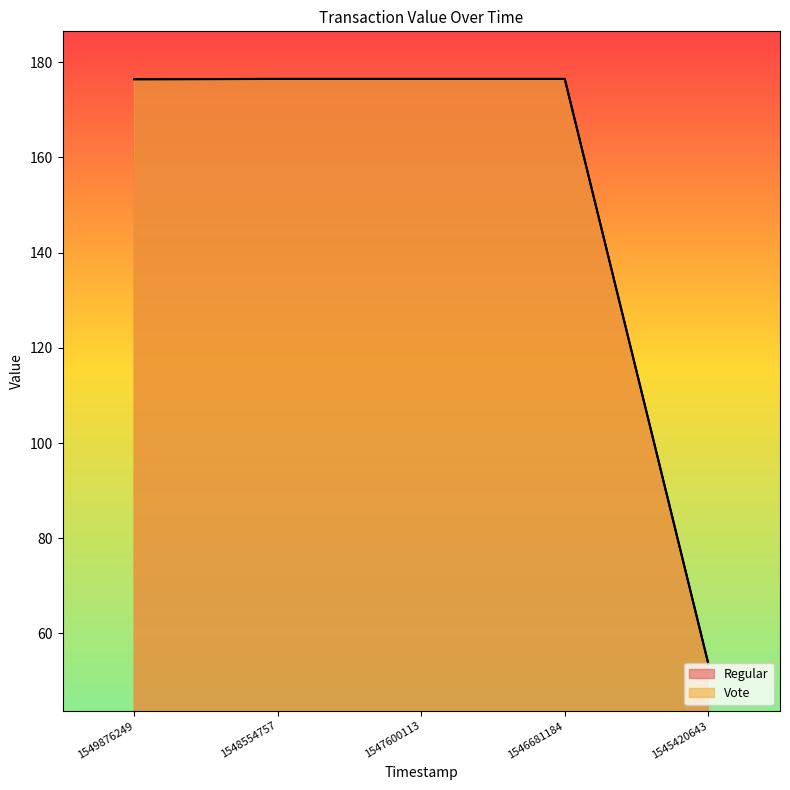

Reading right to left, transcribe all the data shown in this chart.

Regular: 53.7	176.5	176.5	176.5	176.4
Vote: 53.7	176.5	176.5	176.5	176.4